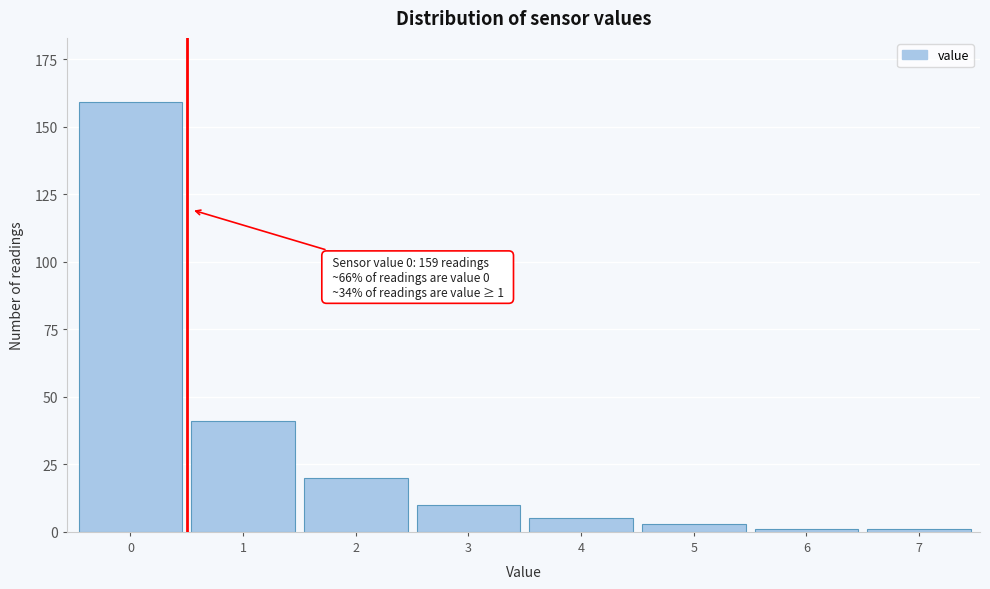

Reading left to right, what are all the values shown in this chart?

0=159	1=41	2=20	3=10	4=5	5=3	6=1	7=1